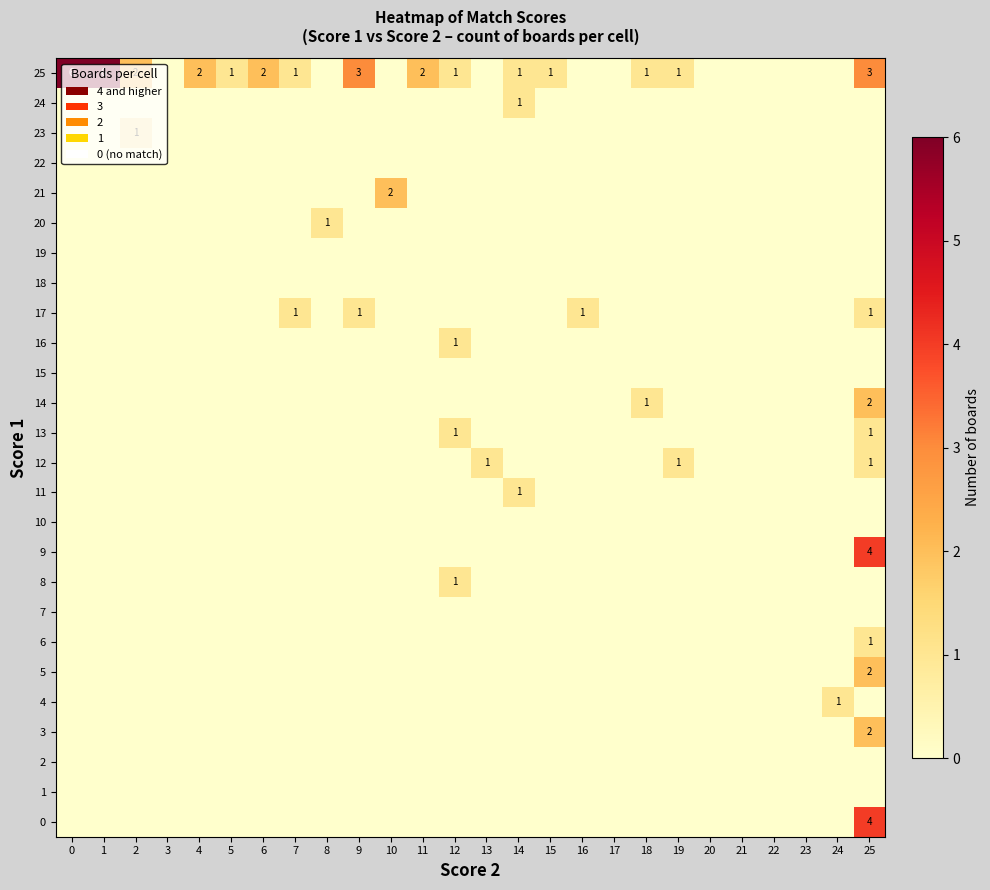

Which series has the largest range (max minus min)?

25